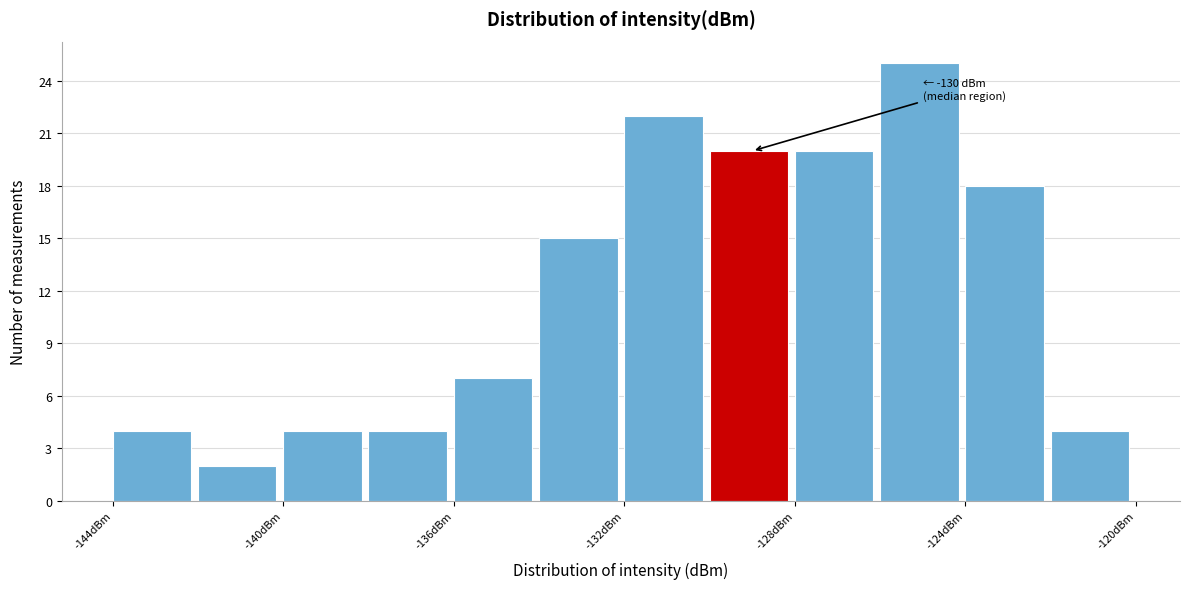

Over which range of the x-axis is the bar tallest?

-126 to -124